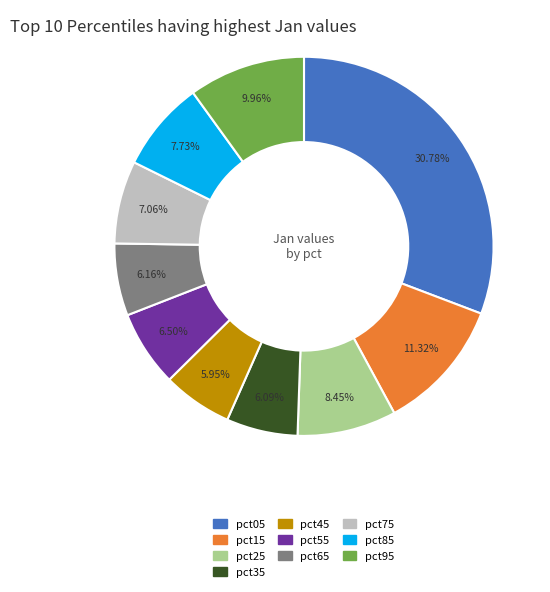

Which has a higher value, pct65 or pct05?

pct05